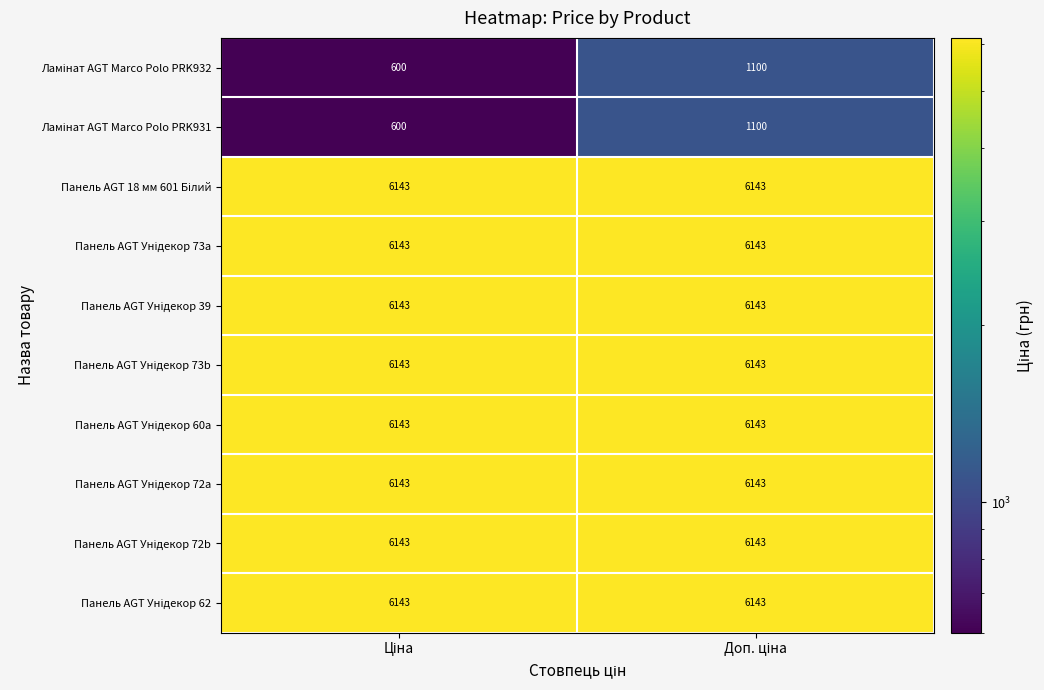

What is the minimum value shown in the chart?

600